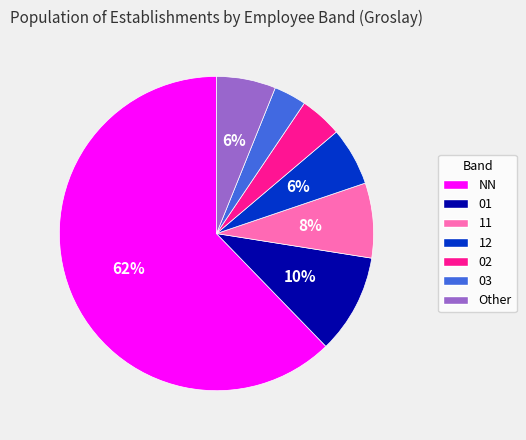

What is the ratio of the value at 03 to the value at 02?

0.8